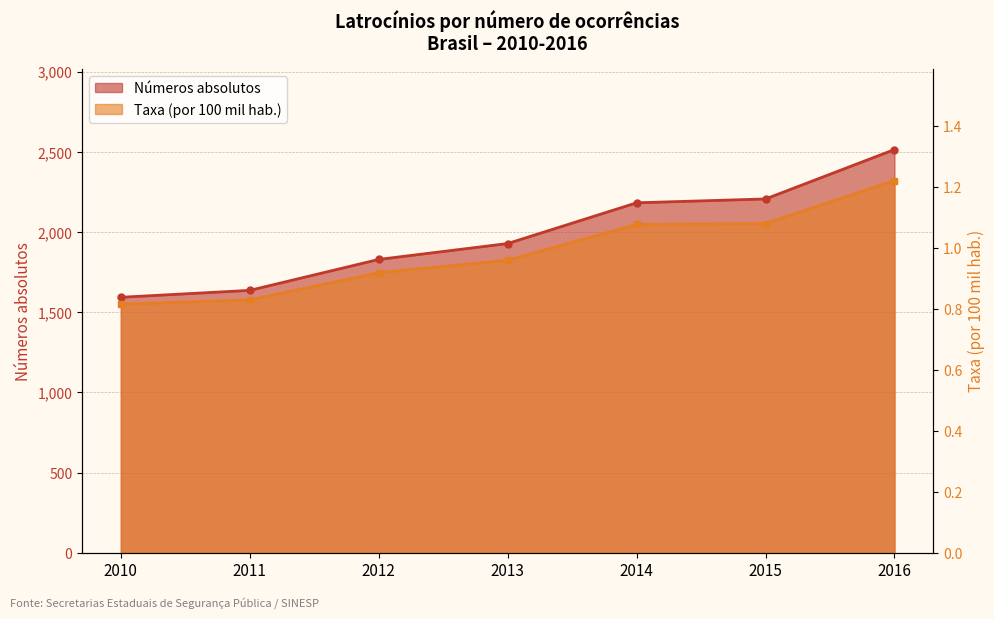

What is the sum of all Números absolutos values?

13888.0